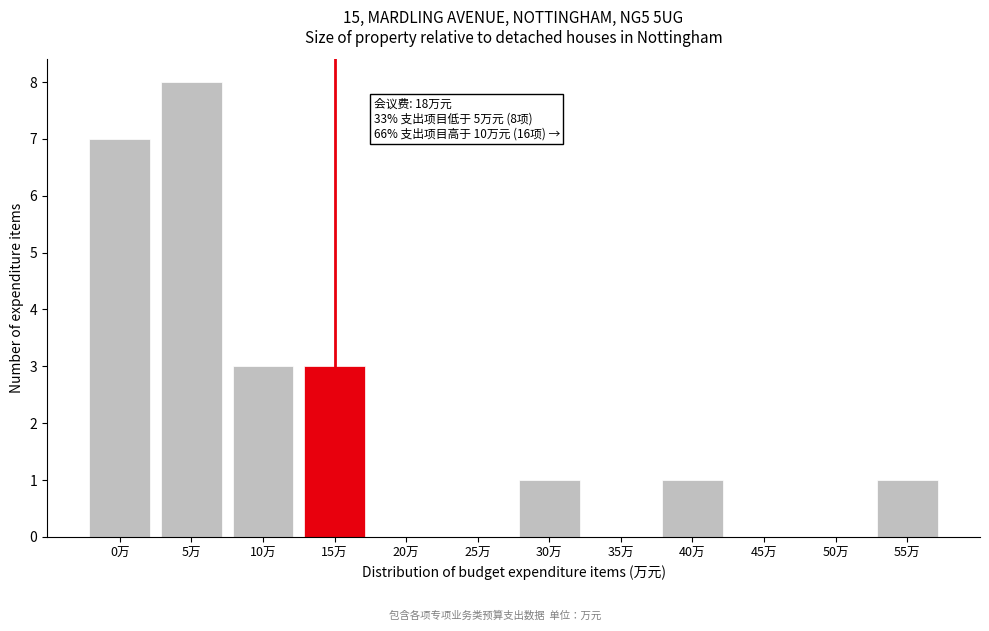

Reading right to left, transcribe all the data shown in this chart.

55万=1	50万=0	45万=0	40万=1	35万=0	30万=1	25万=0	20万=0	15万=3	10万=3	5万=8	0万=7